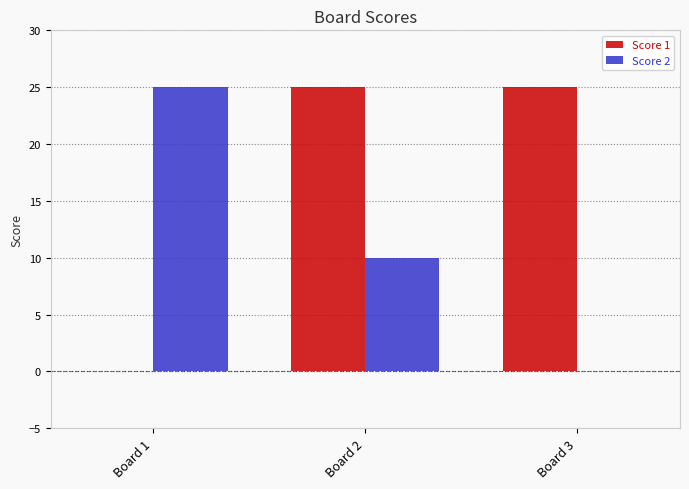

Between Board 2 and Board 3, which series saw the biggest shift?

Score 2